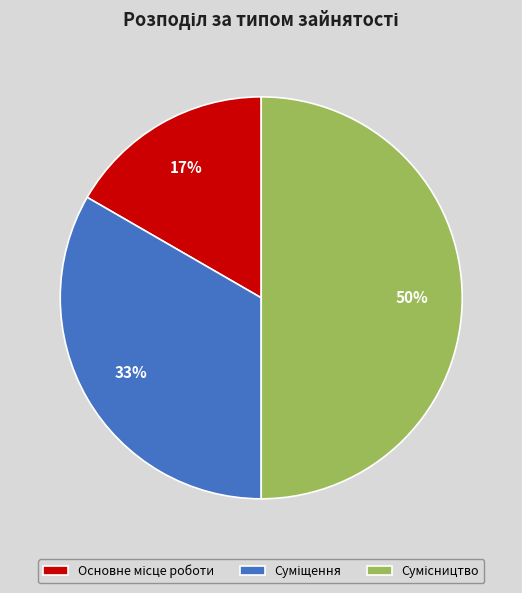

Which slice is the smallest?

Основне місце роботи